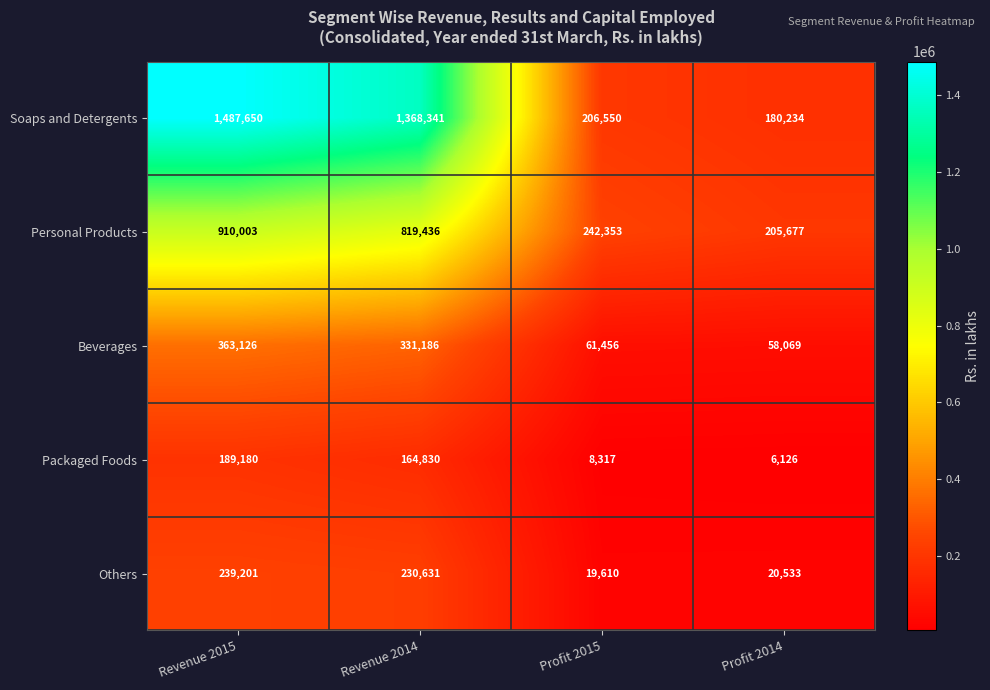

Which label corresponds to the smallest value in the chart?

Profit 2014